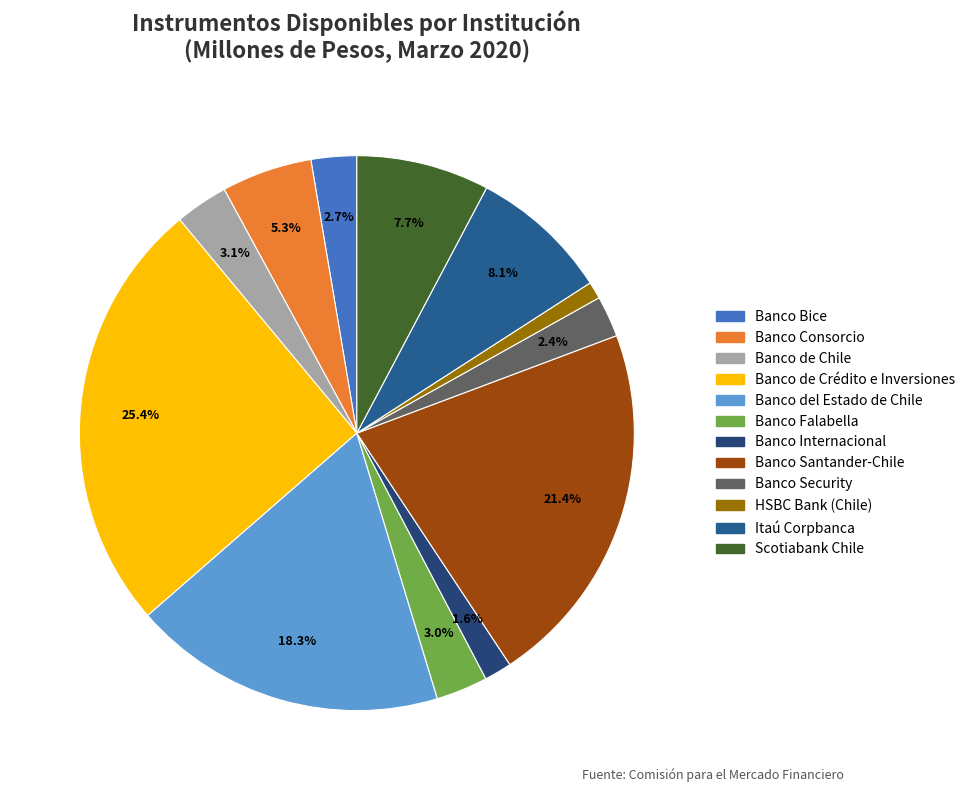

The Banco de Chile slice represents 3% of the pie. True or false?

True